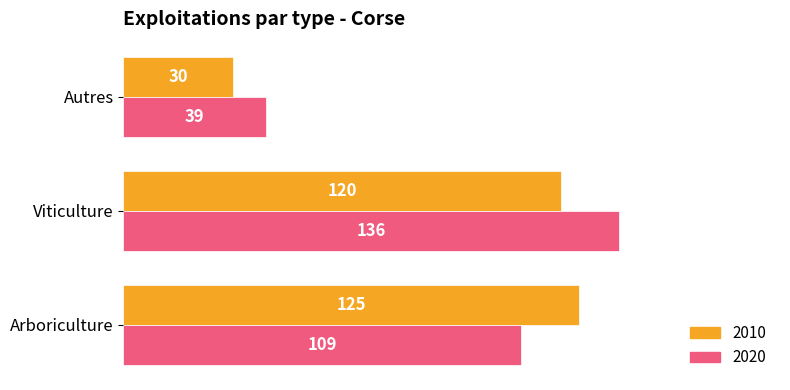

How many categories are shown in the chart?

3